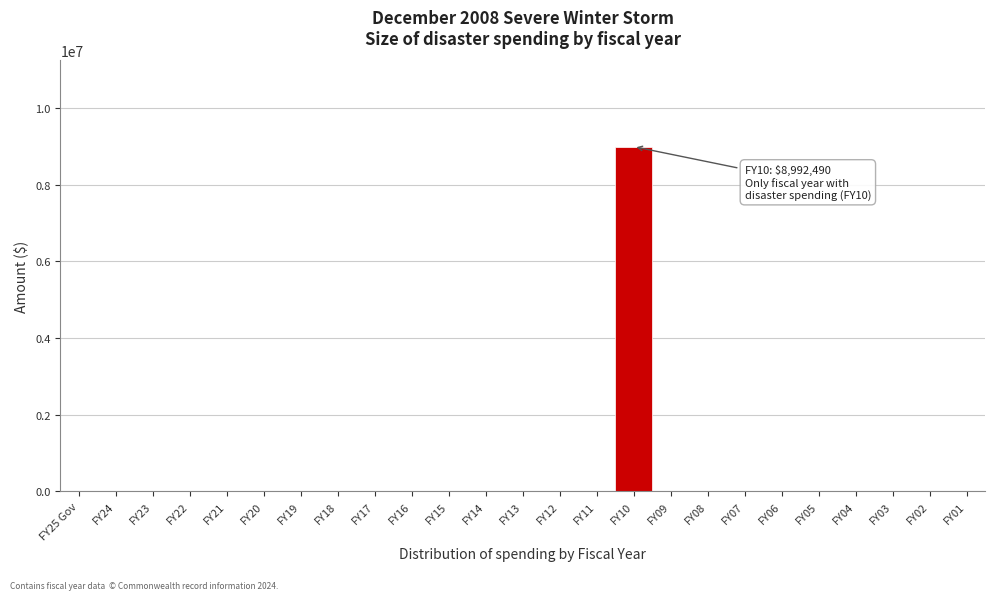

Reading left to right, extract all data points from this chart.

FY25 Gov=0	FY24=0	FY23=0	FY22=0	FY21=0	FY20=0	FY19=0	FY18=0	FY17=0	FY16=0	FY15=0	FY14=0	FY13=0	FY12=0	FY11=0	FY10=8992490	FY09=0	FY08=0	FY07=0	FY06=0	FY05=0	FY04=0	FY03=0	FY02=0	FY01=0